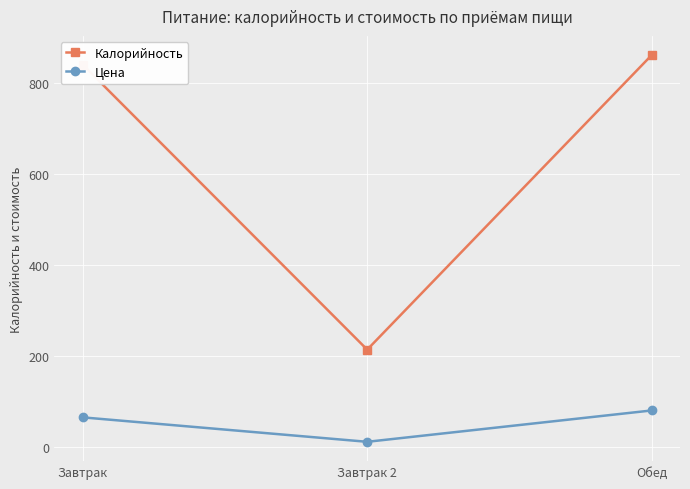

What position from the right is Завтрак 2?

2